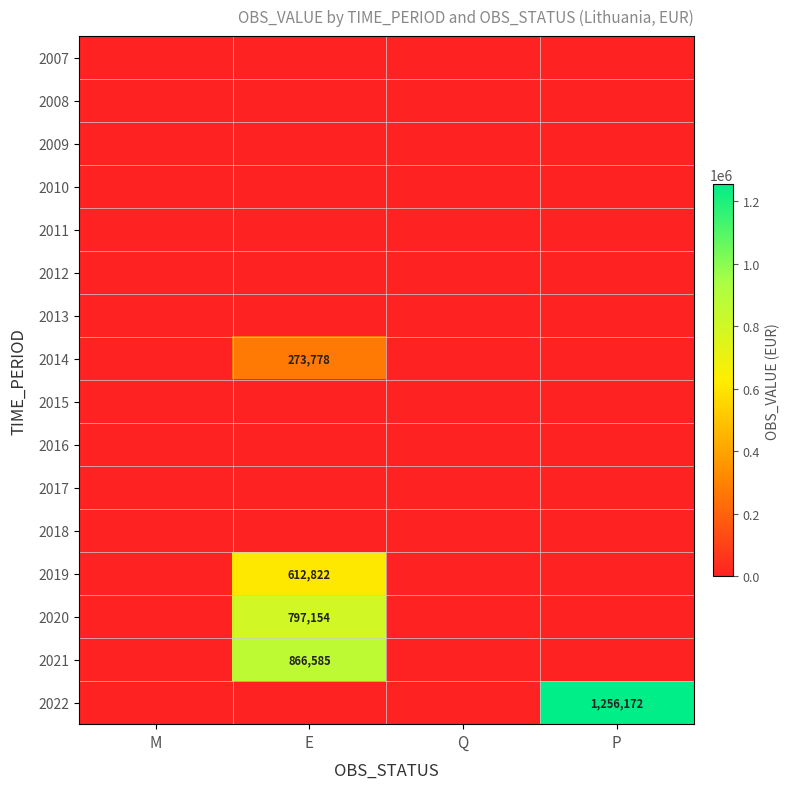

At which category is the sum across all series the highest?

E